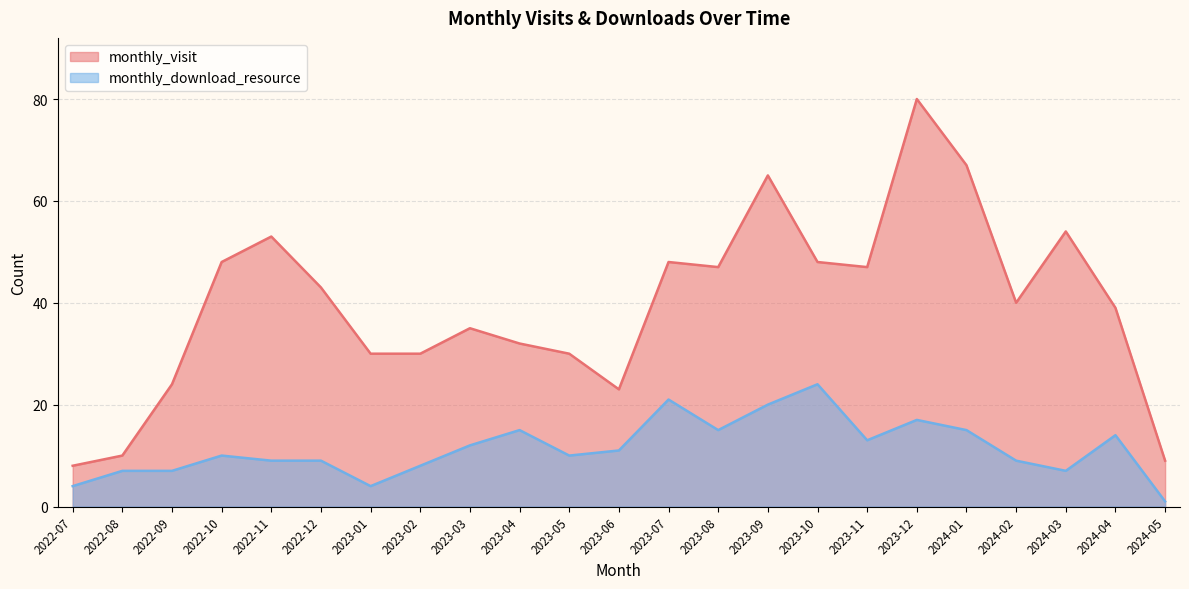

Where is monthly_download_resource nearest to the value 12?

2023-03